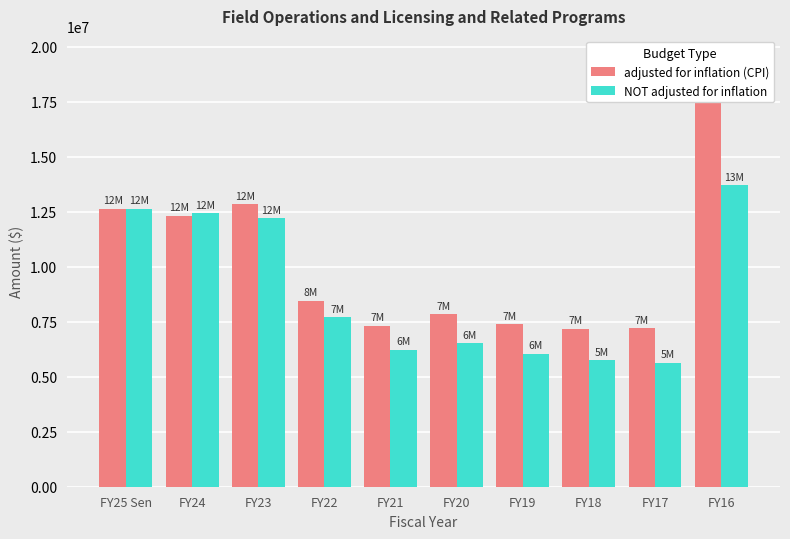

At FY21, list the series in order from largest to smallest.

adjusted for inflation (CPI), NOT adjusted for inflation